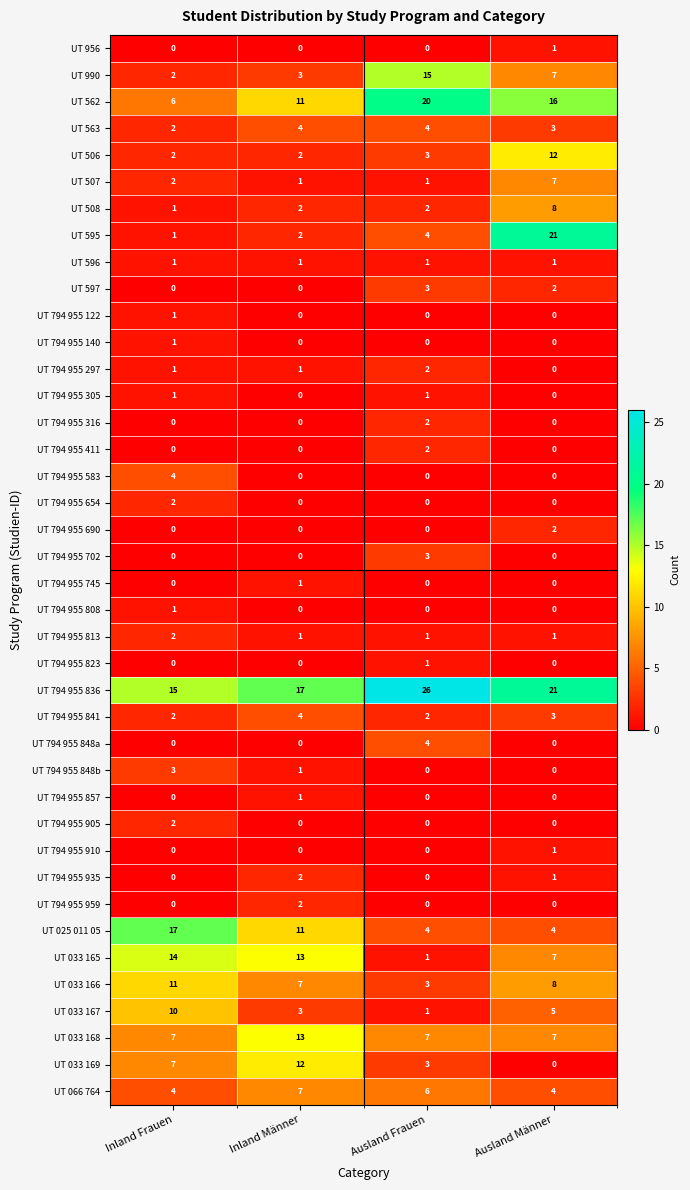

The UT 794 955 316 series shows 2 at Ausland Frauen. True or false?

True